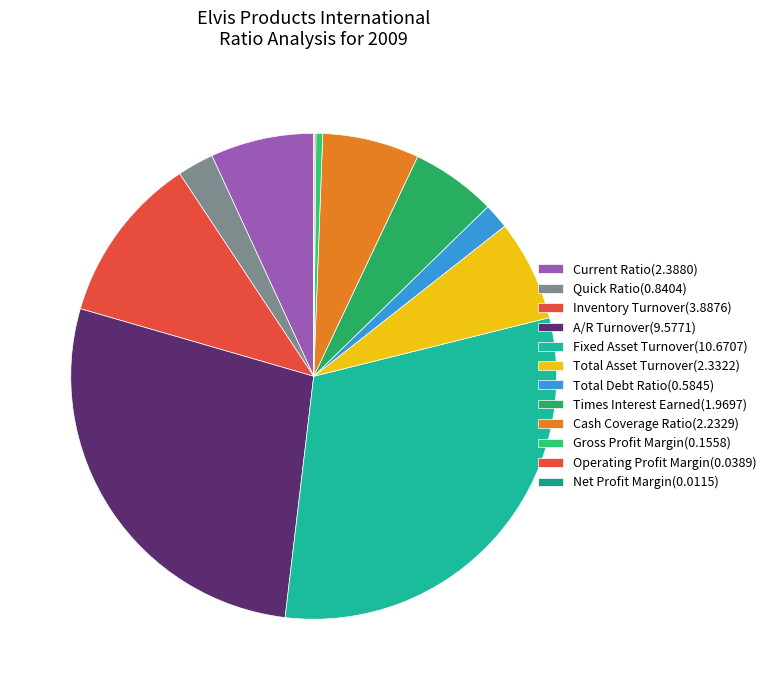

To the nearest percent, what percentage of the pie is Total Asset Turnover?

7%